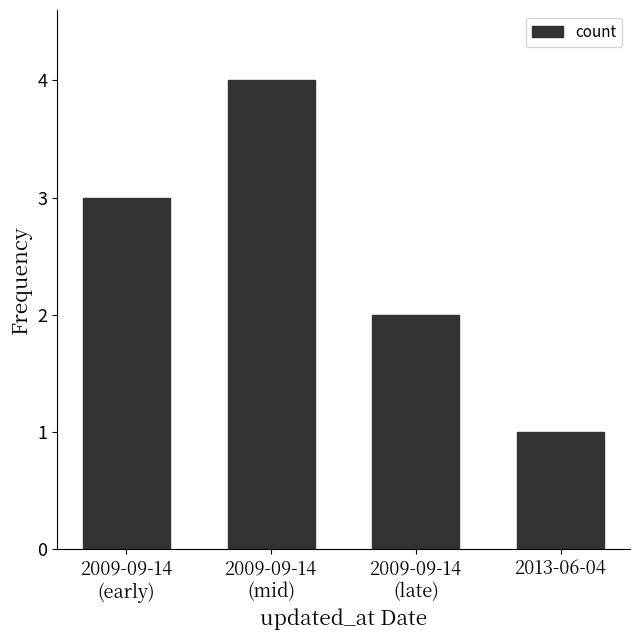

What is the difference between the second highest and second lowest values?

1